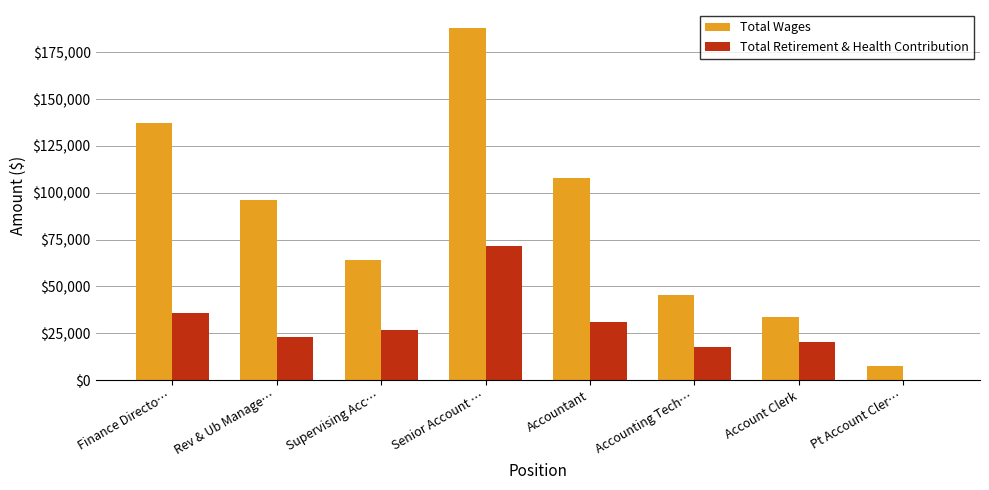

Are the bars grouped side by side (vs. stacked)?

Yes